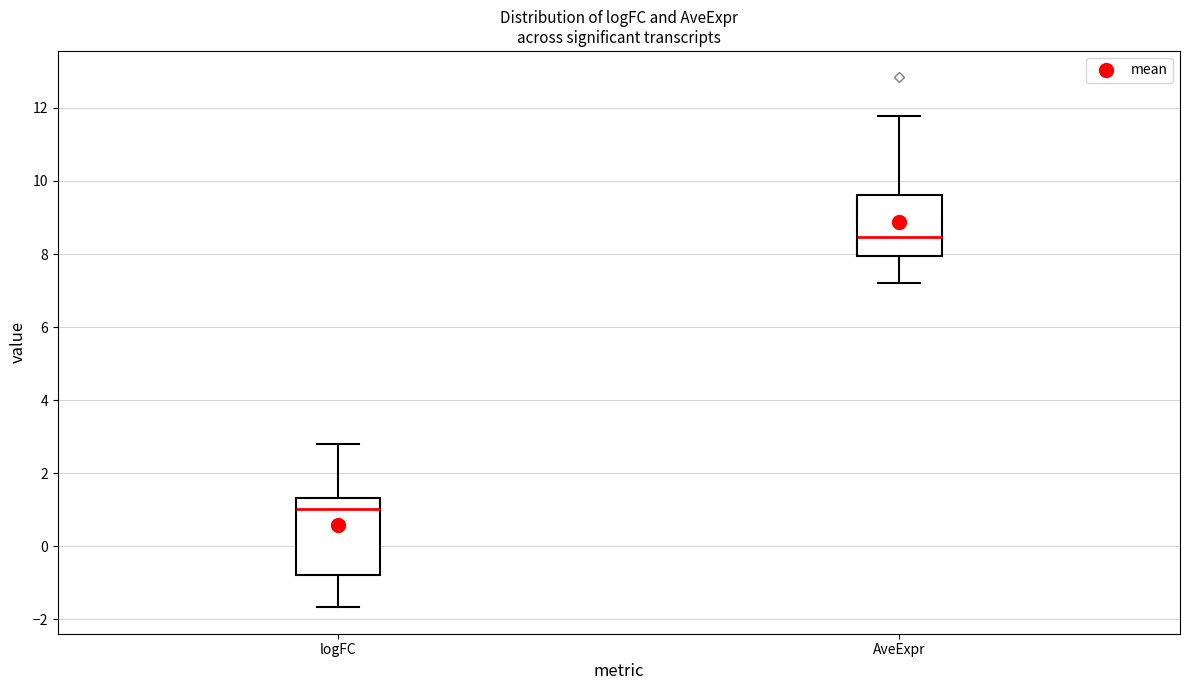

Comparing the boxes themselves (not the whiskers), which one is the tallest?

logFC